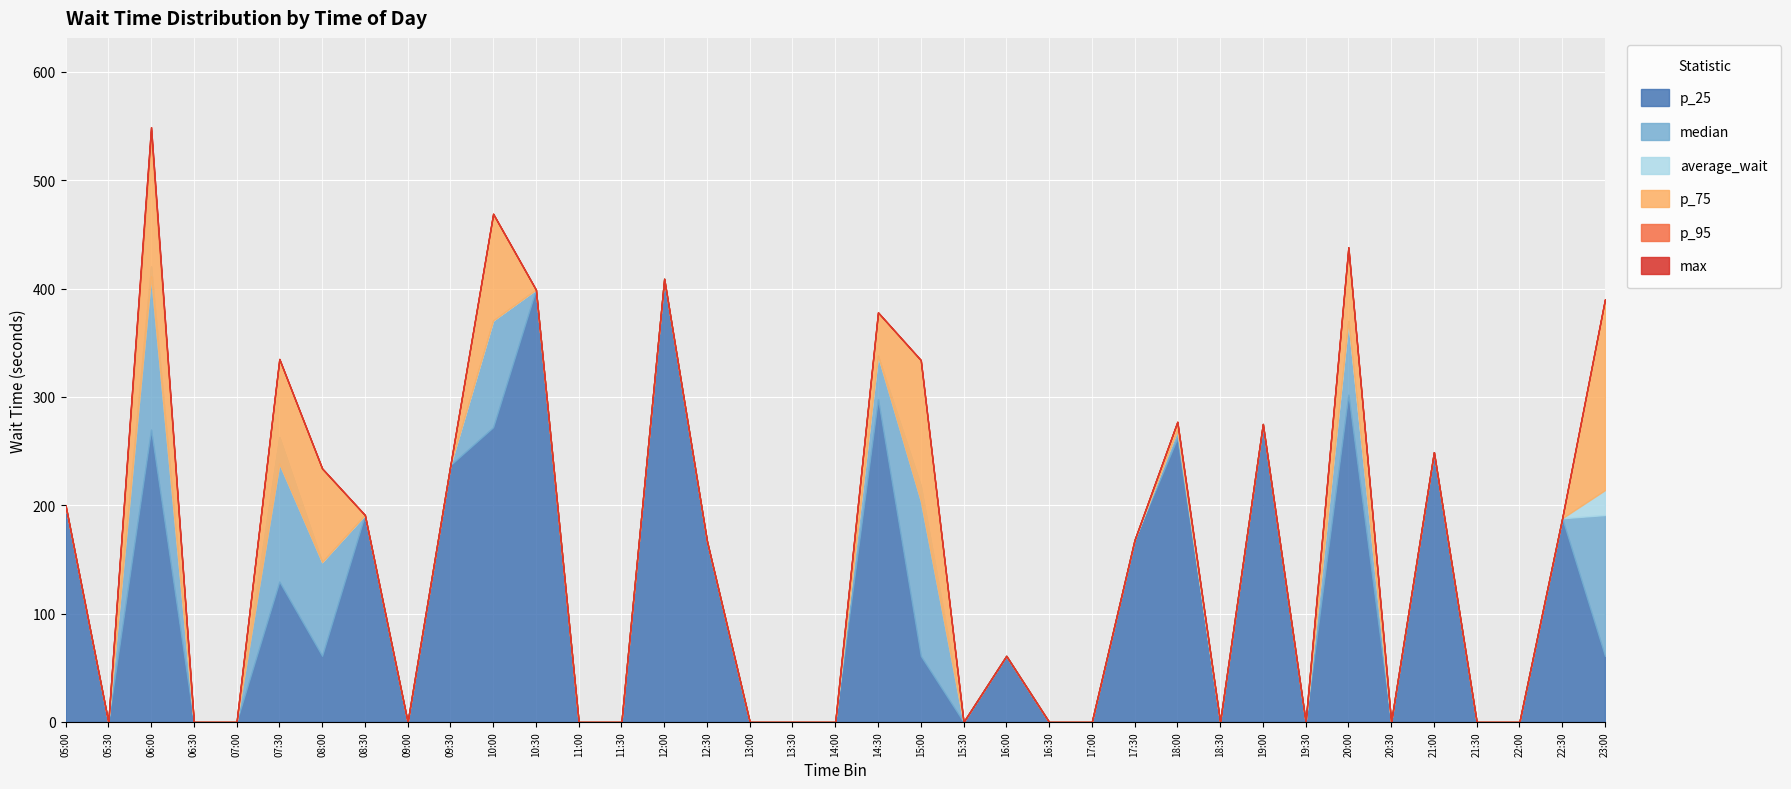

What are all the series names shown in the legend?

p_25, median, average_wait, p_75, p_95, max